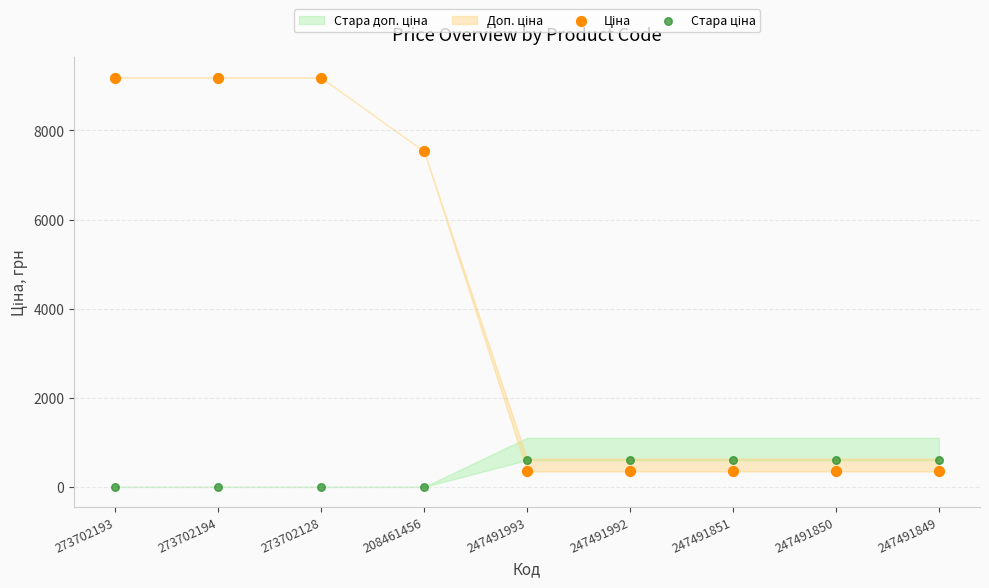

Across all series, what Y value is closest to 4592?

7530.7